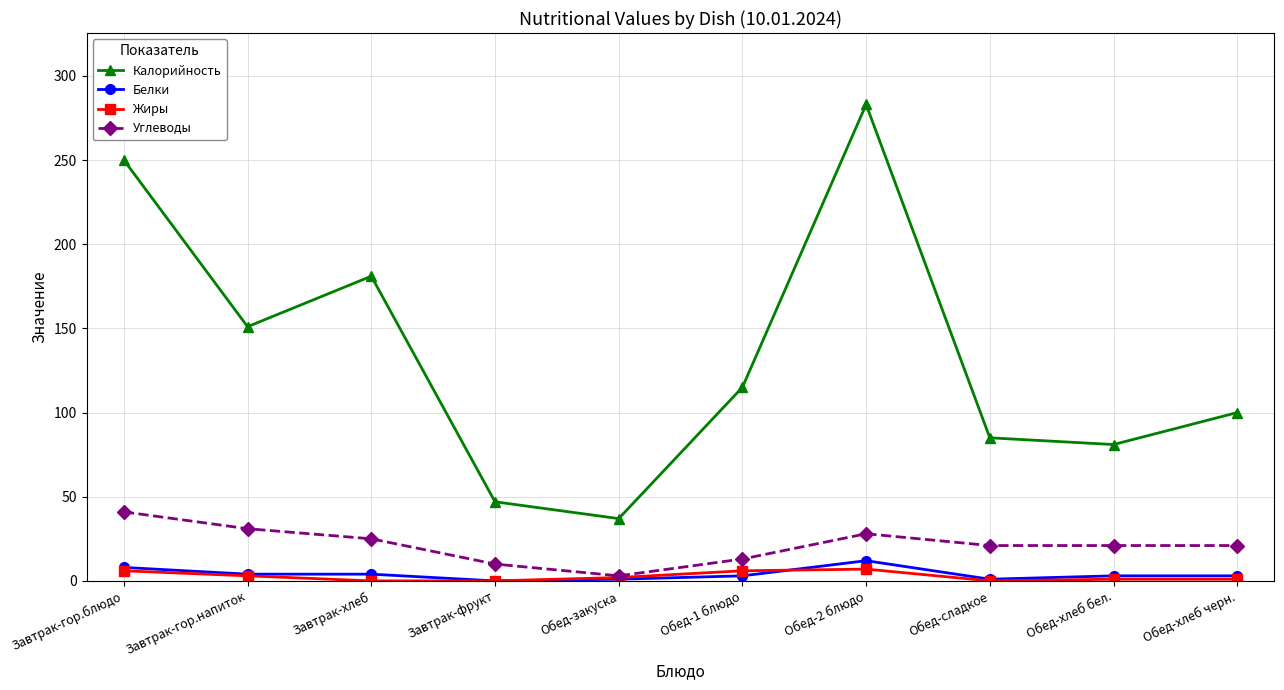

Rank the series at Завтрак-хлеб from highest to lowest value.

Калорийность, Углеводы, Белки, Жиры